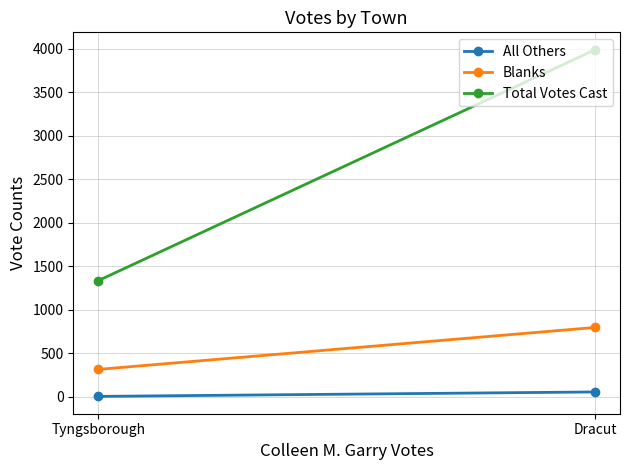

How many distinct data groups are displayed?

3